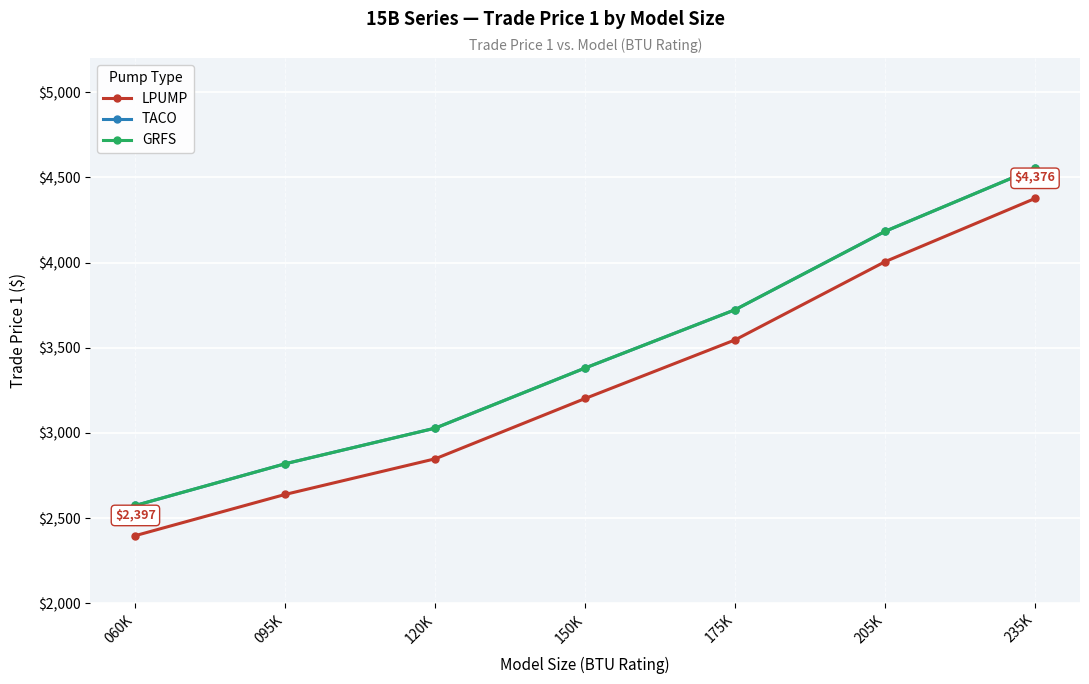

Reading left to right, list all the values displayed in this chart.

LPUMP: 060K=2397	095K=2639	120K=2848	150K=3202	175K=3546	205K=4005	235K=4376
TACO: 060K=2574	095K=2819	120K=3028	150K=3381	175K=3723	205K=4183	235K=4553
GRFS: 060K=2574	095K=2819	120K=3028	150K=3381	175K=3723	205K=4183	235K=4553